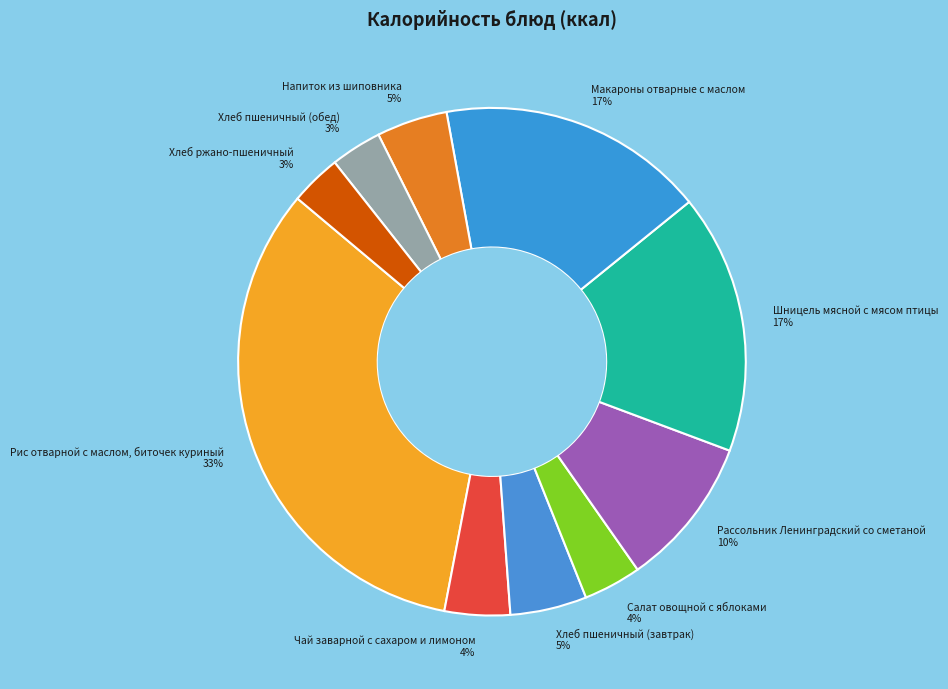

The Шницель мясной с мясом птицы slice represents 27% of the pie. True or false?

False